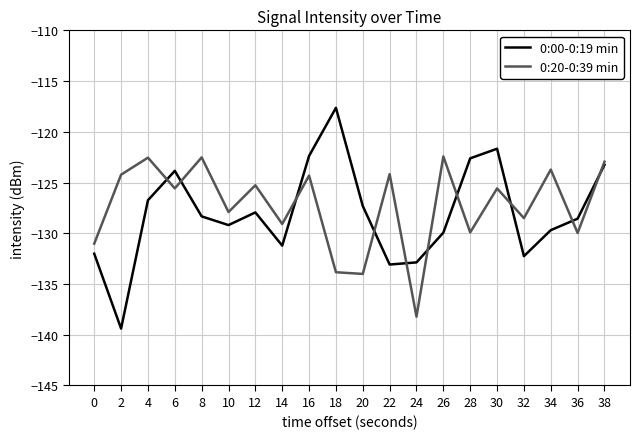

Which series has the widest spread of values?

0:00-0:19 min